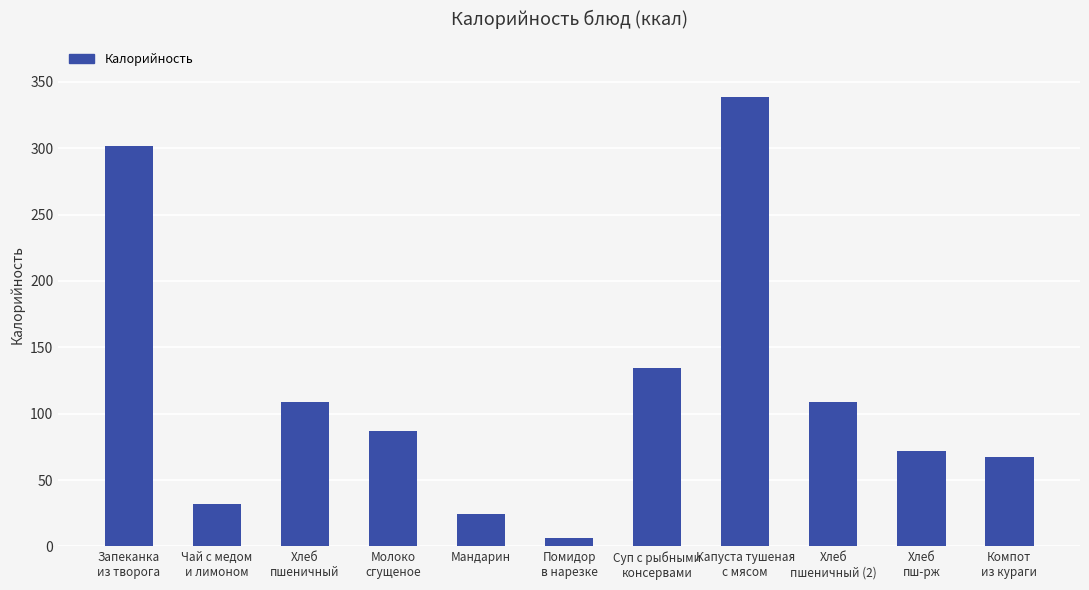

At which label is the value closest to 172?

Суп с рыбными
консервами